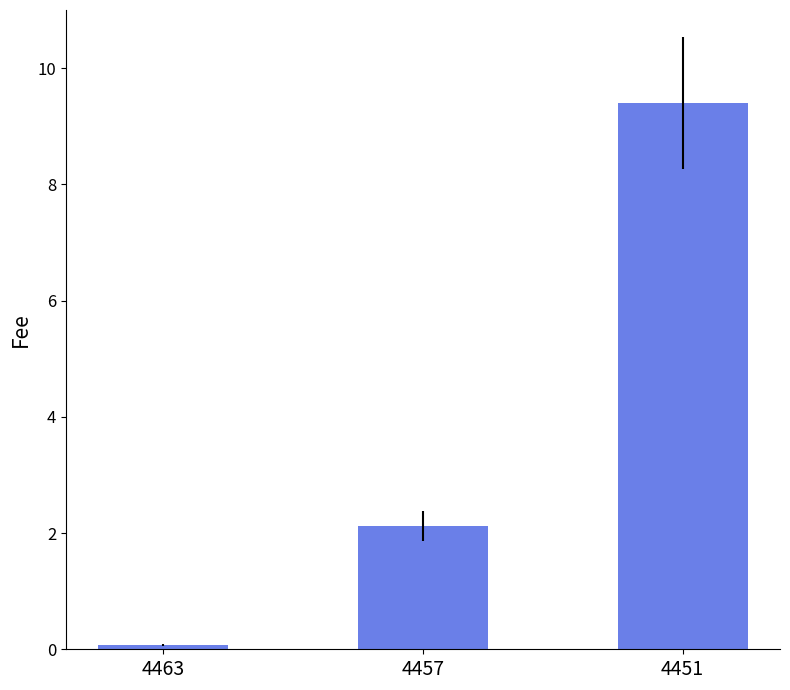

Does the chart contain stacked bars?

No